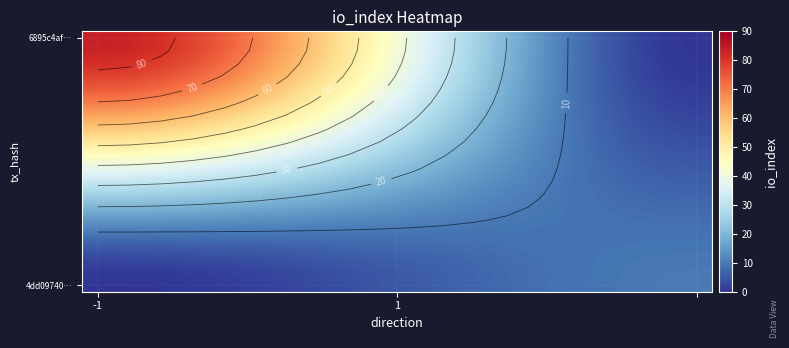

At which category is the sum across all series the highest?

-1